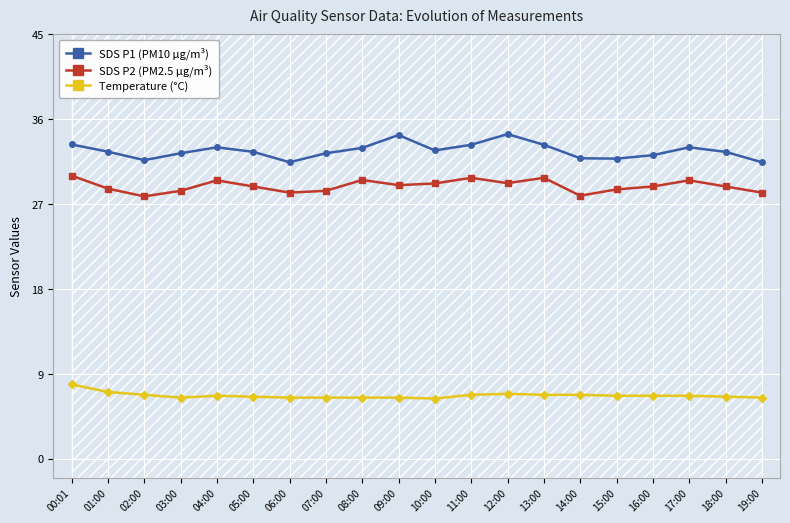

How many lines are shown in the chart?

3